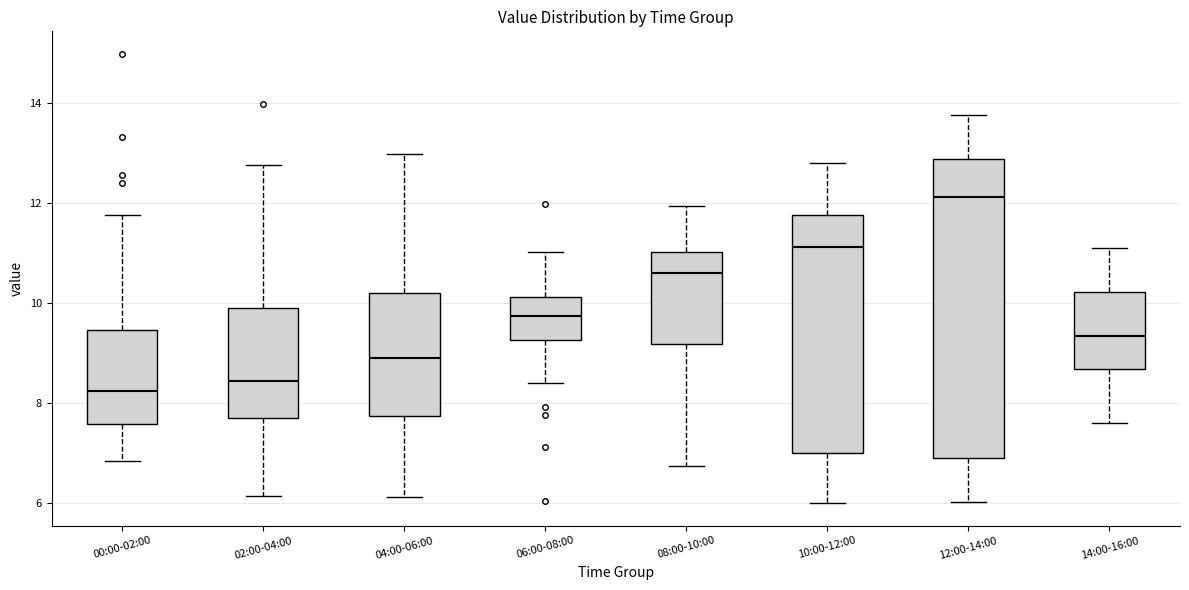

Which box is the tallest, from its lower edge to its upper edge?

12:00-14:00